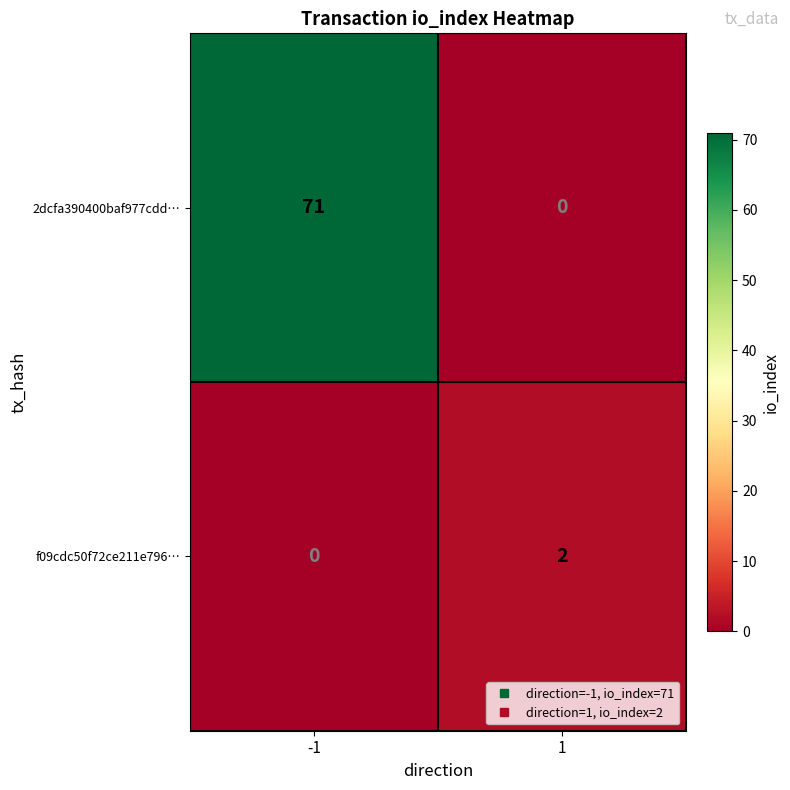

What is the spread (max minus min) of values at -1?

71